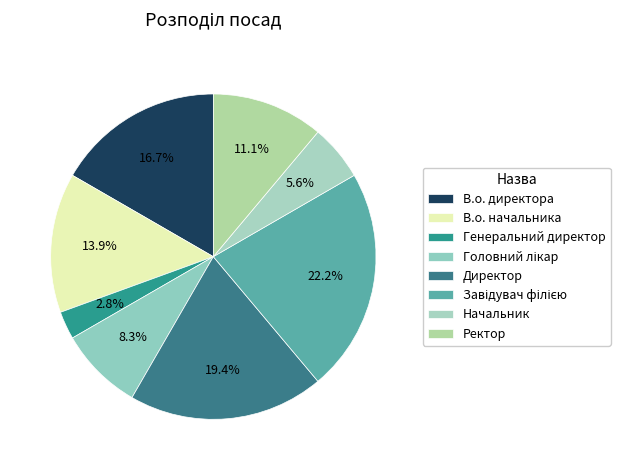

How many segments does this pie chart have?

8